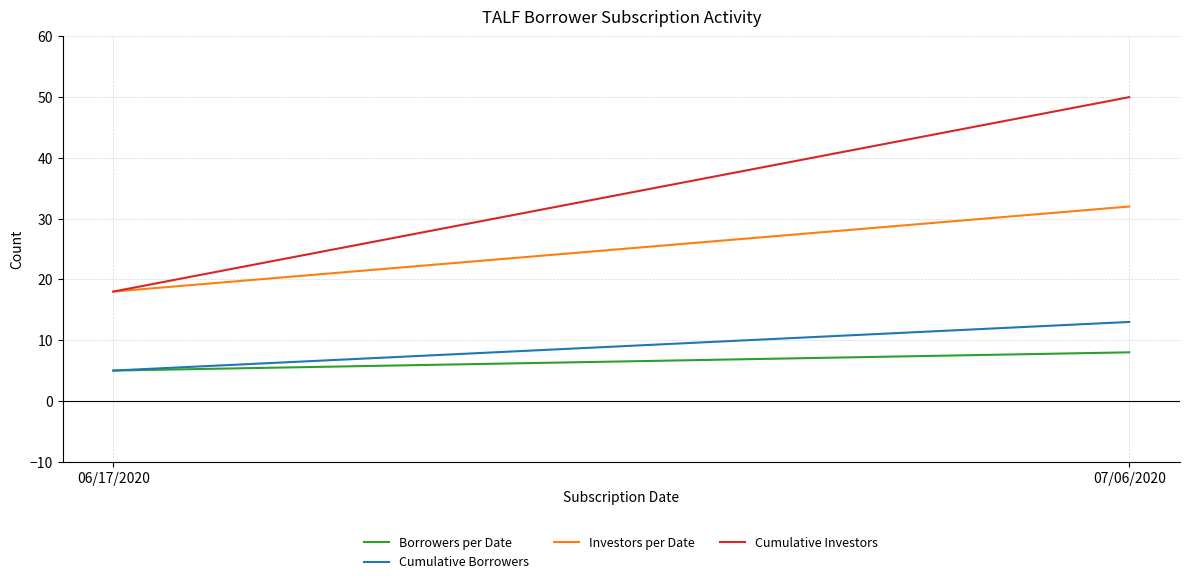

Which category has the lowest value in the Cumulative Borrowers series?

06/17/2020